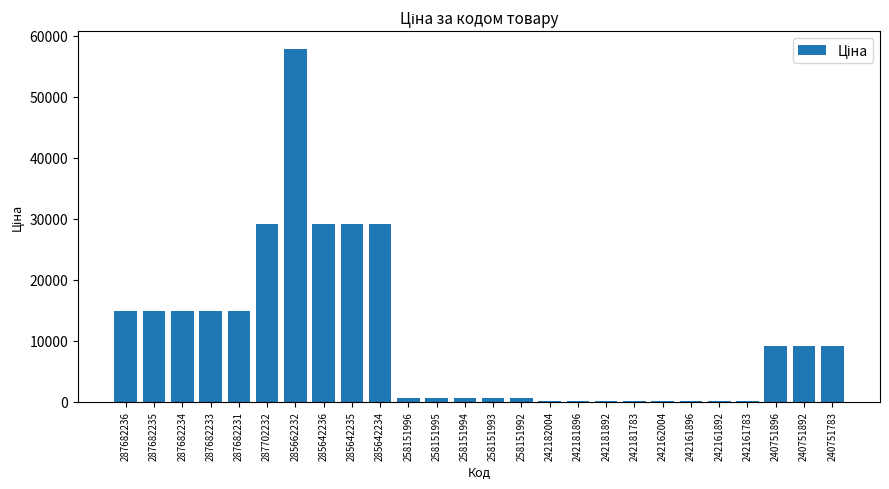

True or false: the data shows 29188.5 at 285642235.

True